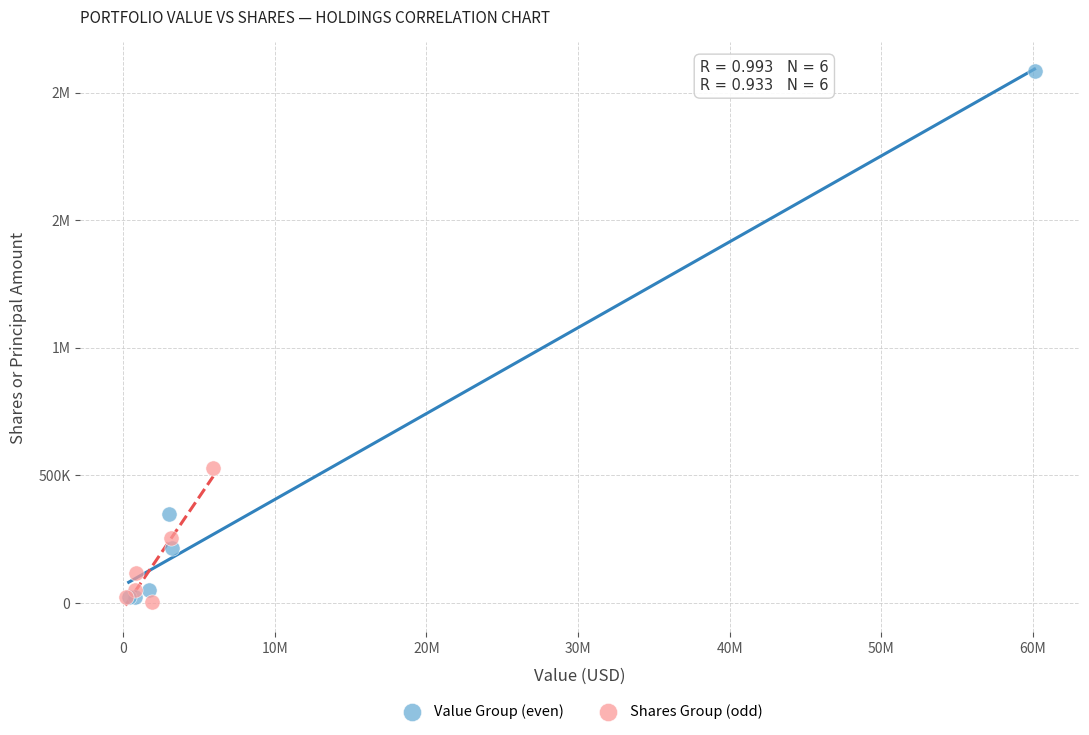

What are all the series names shown in the legend?

Value Group (even), Shares Group (odd)